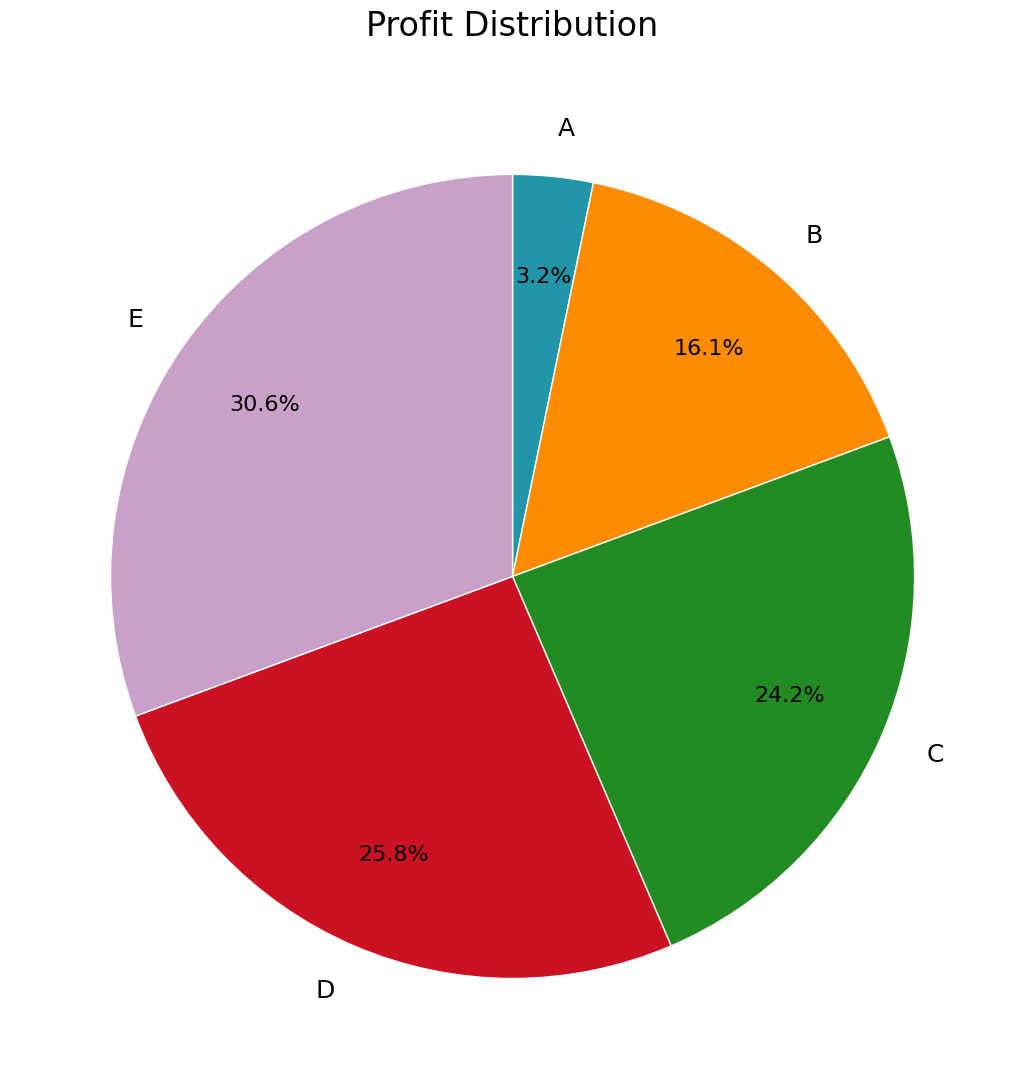

What portion of the pie excludes A?

96.8%